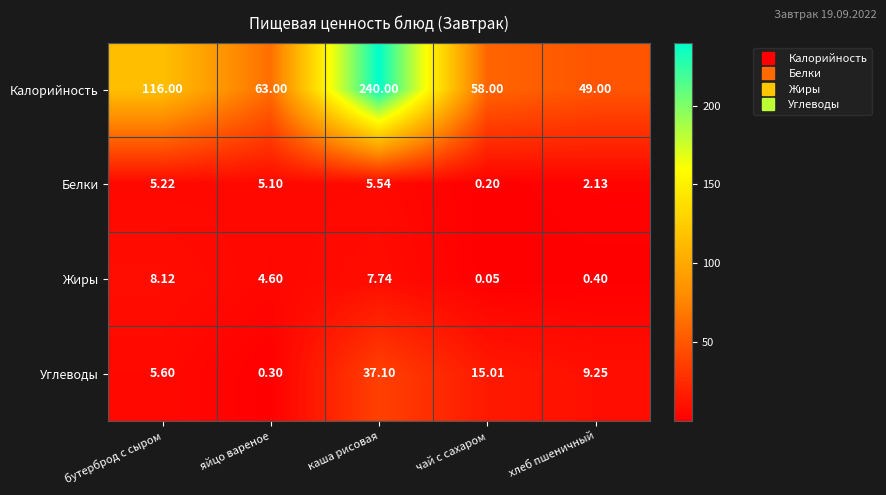

Which series changed the most between каша рисовая and хлеб пшеничный?

Калорийность